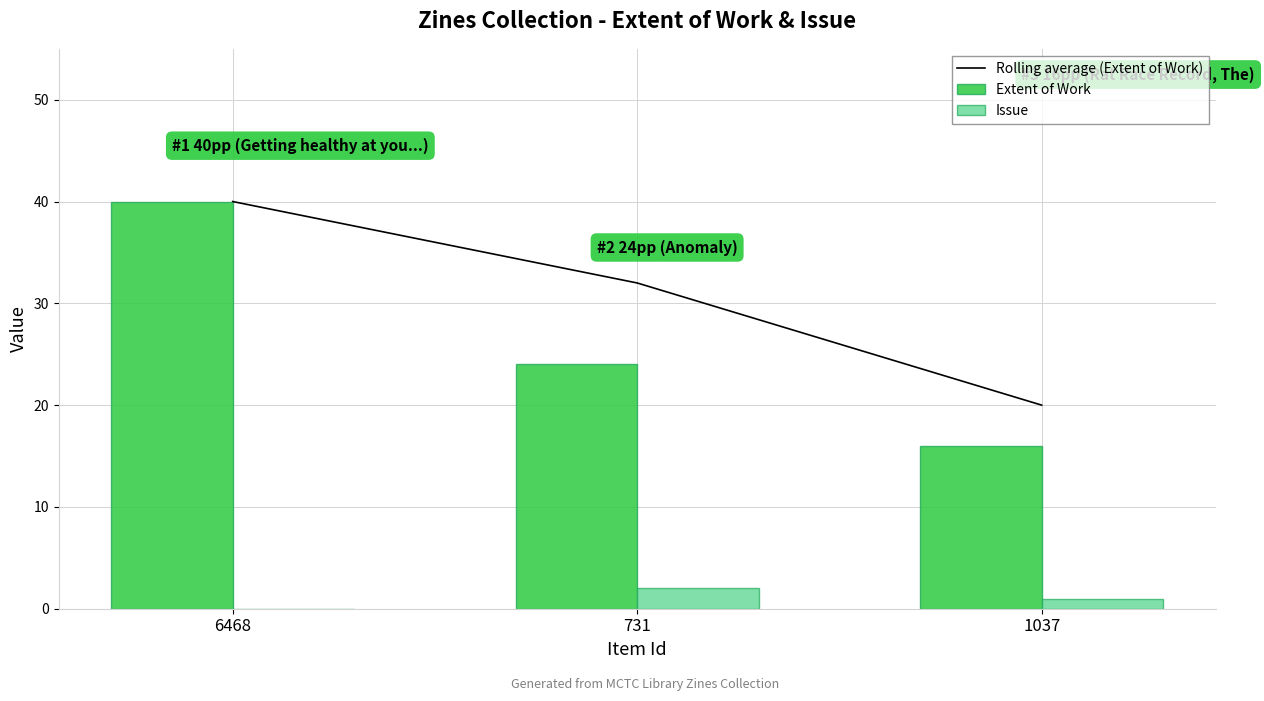

What is the sum of the Extent of Work values at 731 and 1037?

40